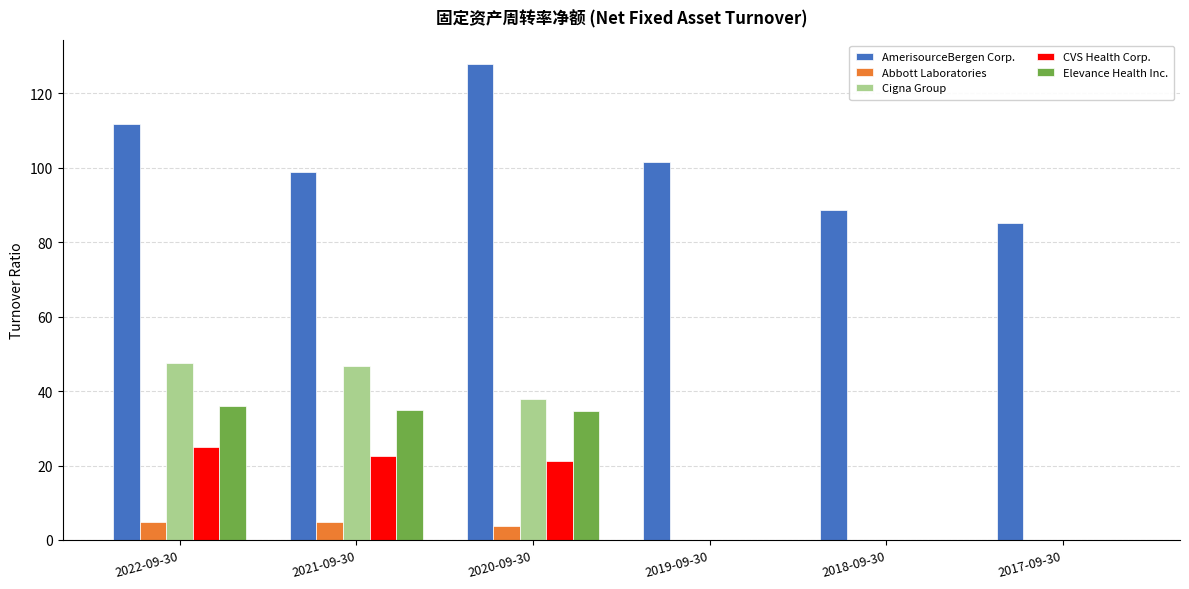

How many data points in AmerisourceBergen Corp. are above 101?

3